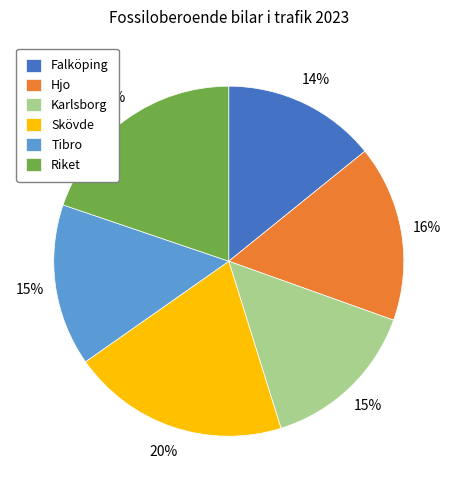

What is the smallest slice in the pie chart?

Falköping